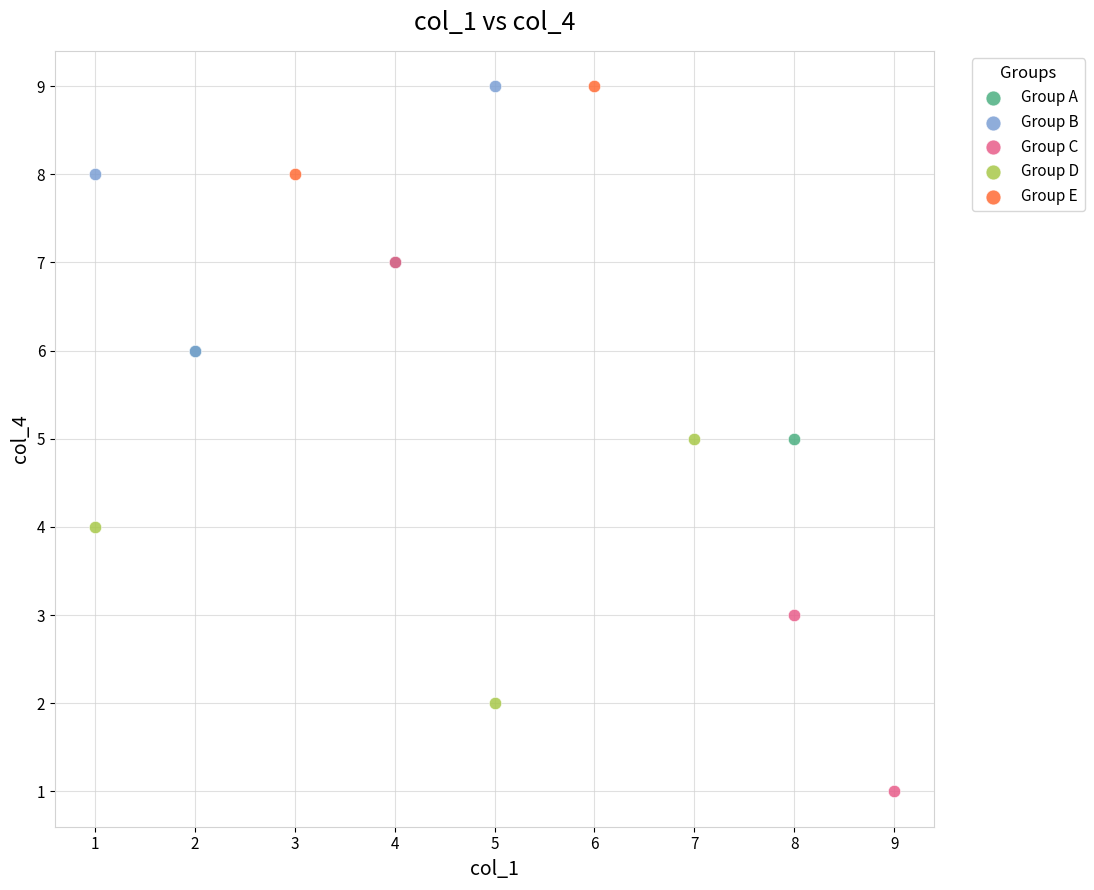

Which series has the largest Y range (max minus min)?

Group C